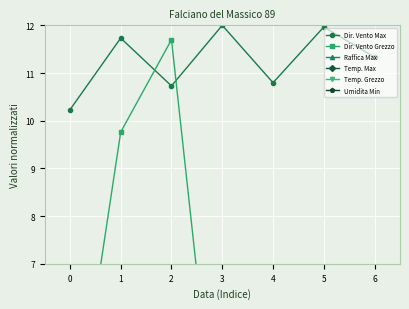

Where is the first local minimum for Temp. Max?

3